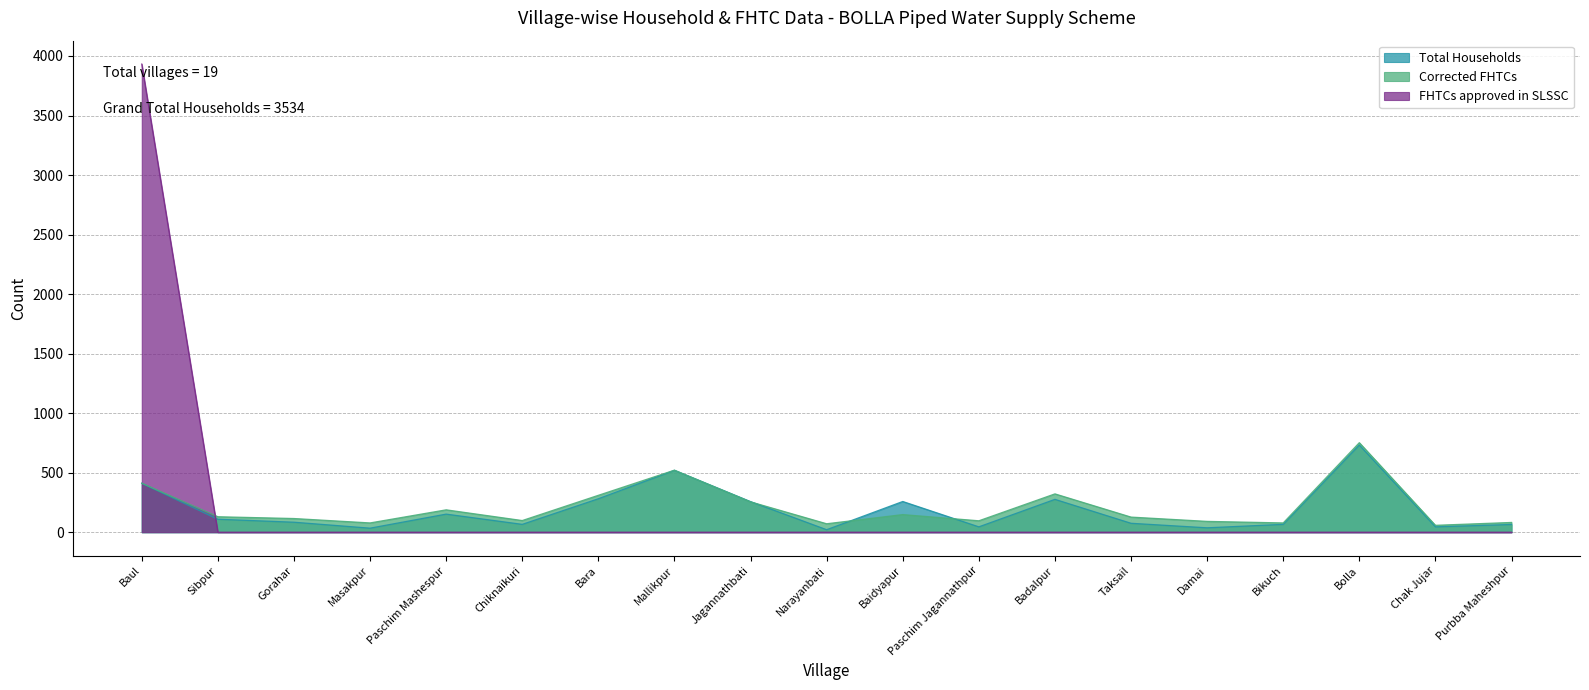

Which category has the highest value across all series?

Baul